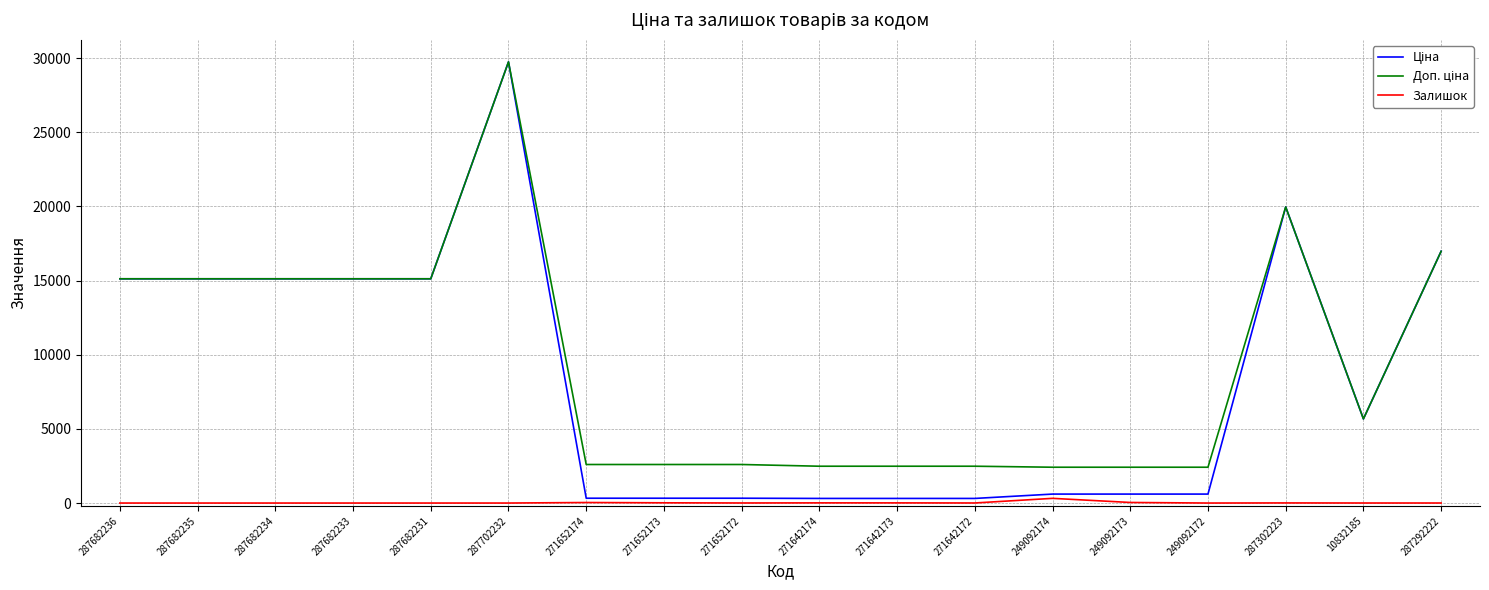

What is the difference between the highest and lowest values at 287682231?

15120.0